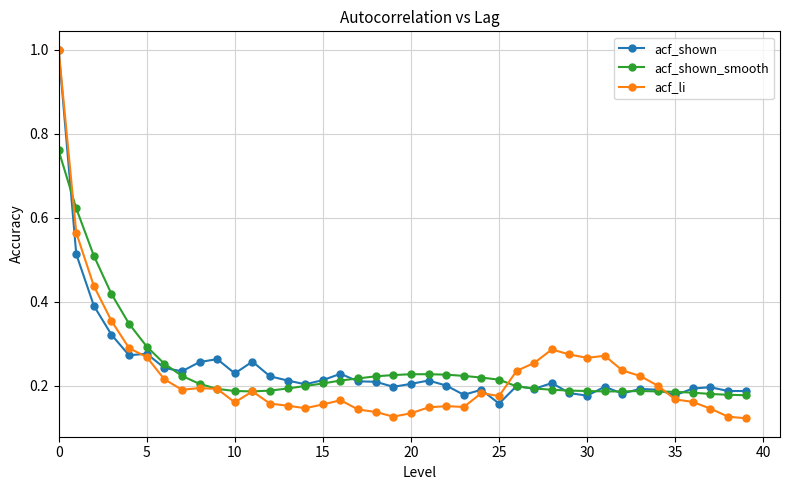

At how many categories does at least one series exceed 0?

40